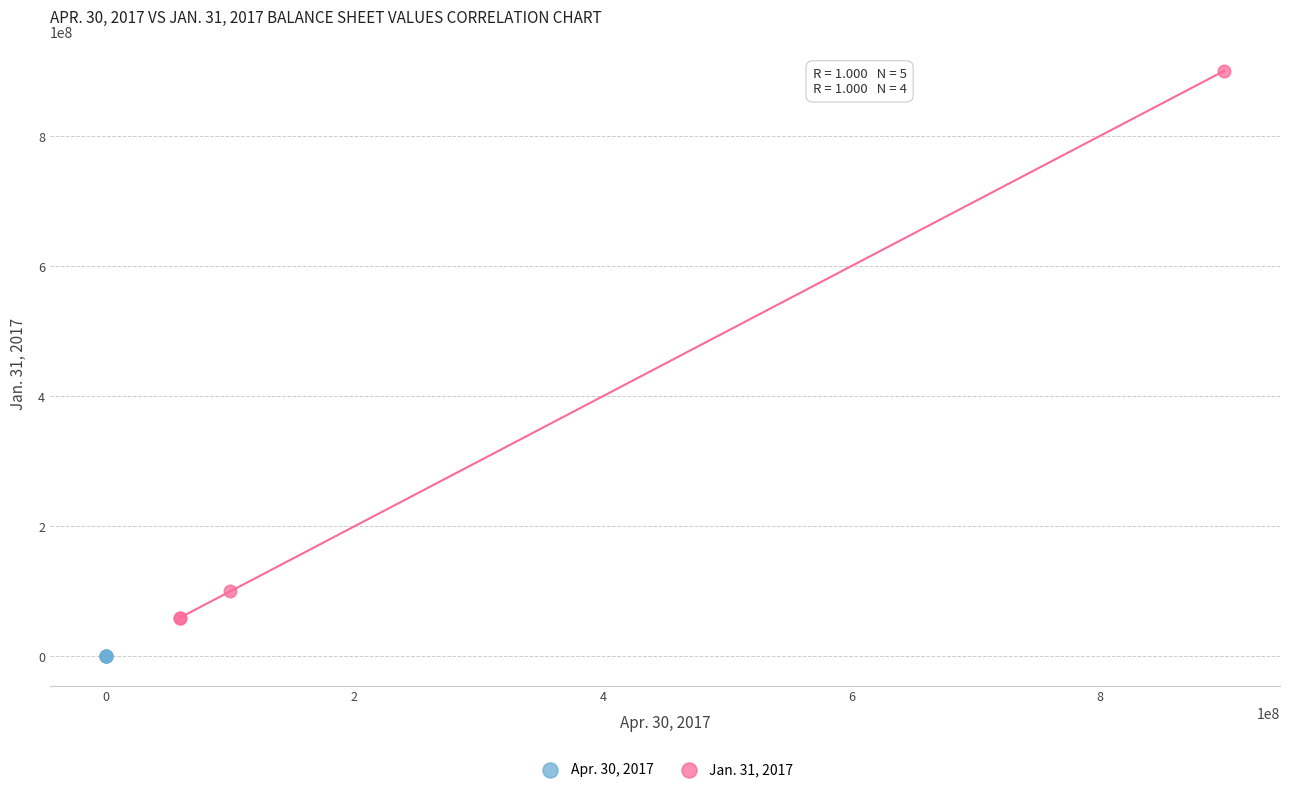

Which series has the widest spread of Y values?

Jan. 31, 2017